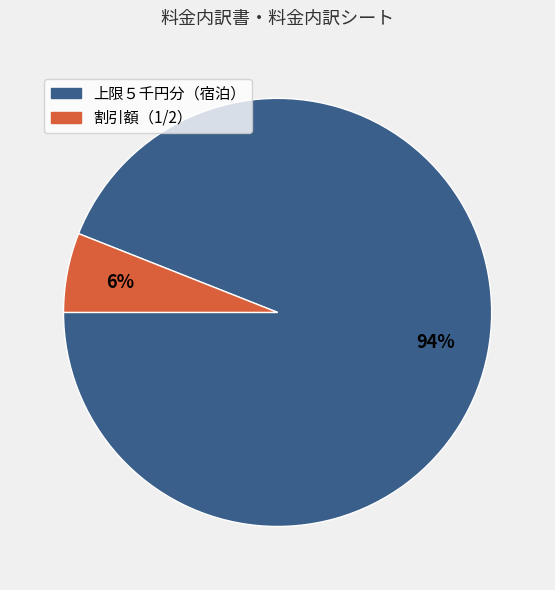

What percentage is the 上限５千円分（宿泊） slice, to the nearest percent?

94%